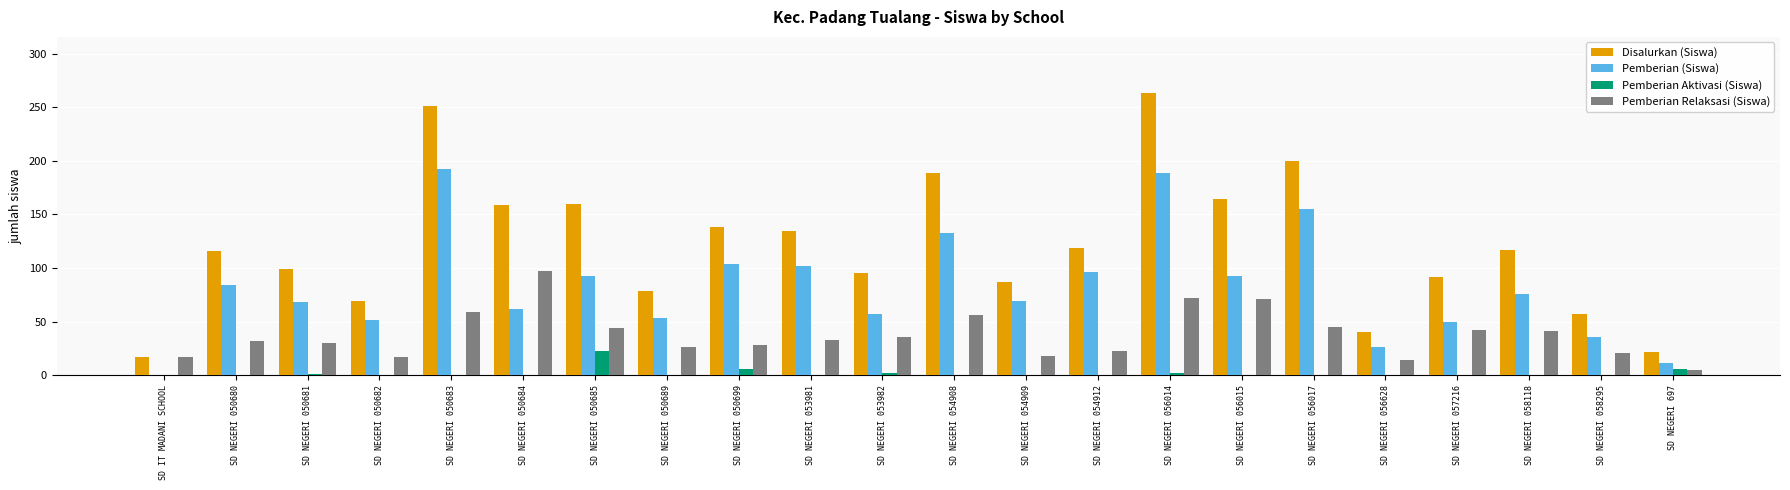

What is the approximate value of Pemberian Relaksasi (Siswa) at SD NEGERI 056628?

14